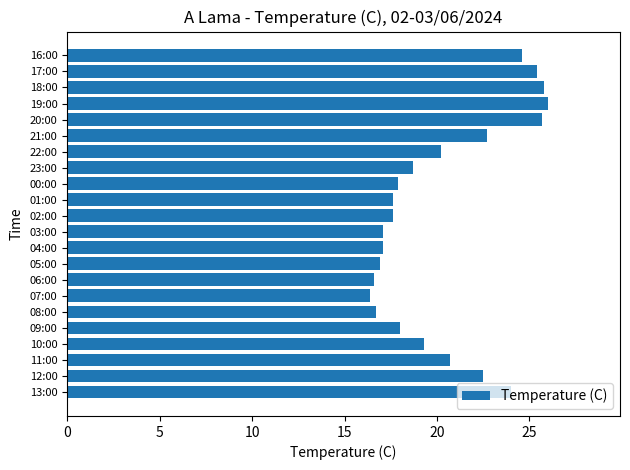

Is it true that the value at 10:00 is 19.3?

True